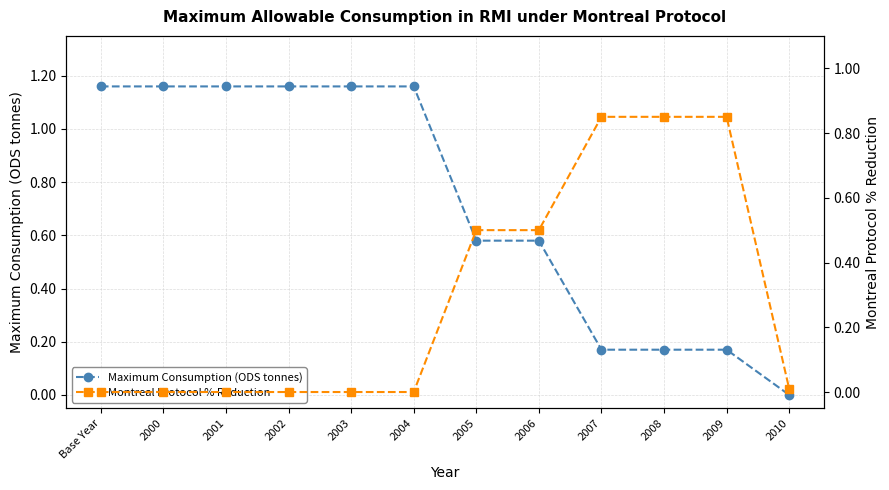

Which has a higher value, 2001 or 2009?

2001